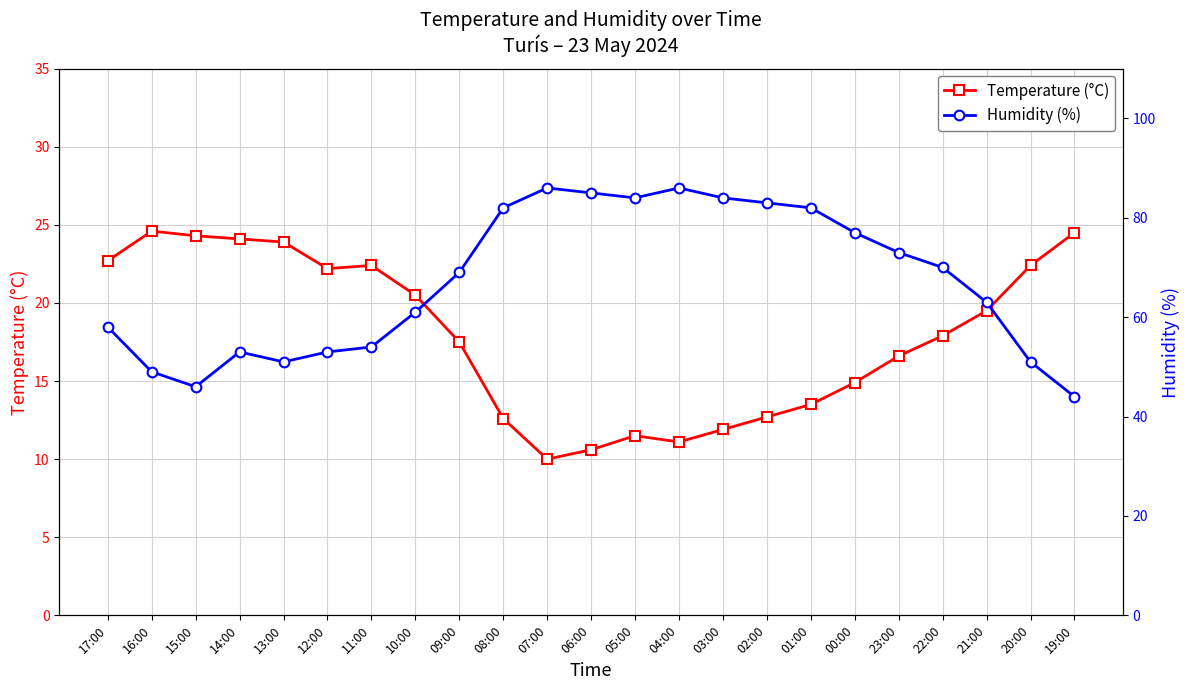

At how many categories does at least one series exceed 28?

23